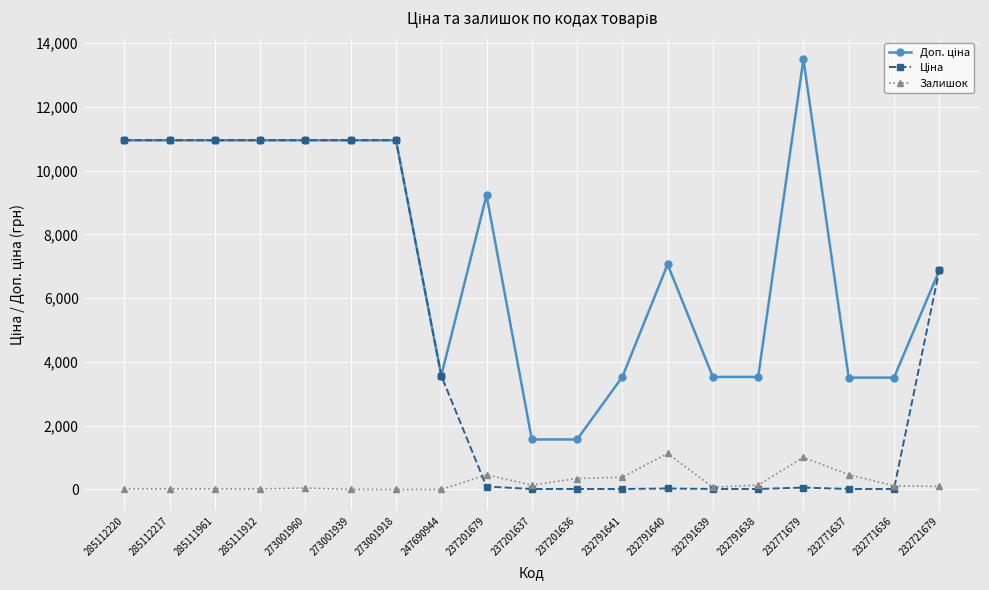

At how many categories does at least one series exceed 5482?

11